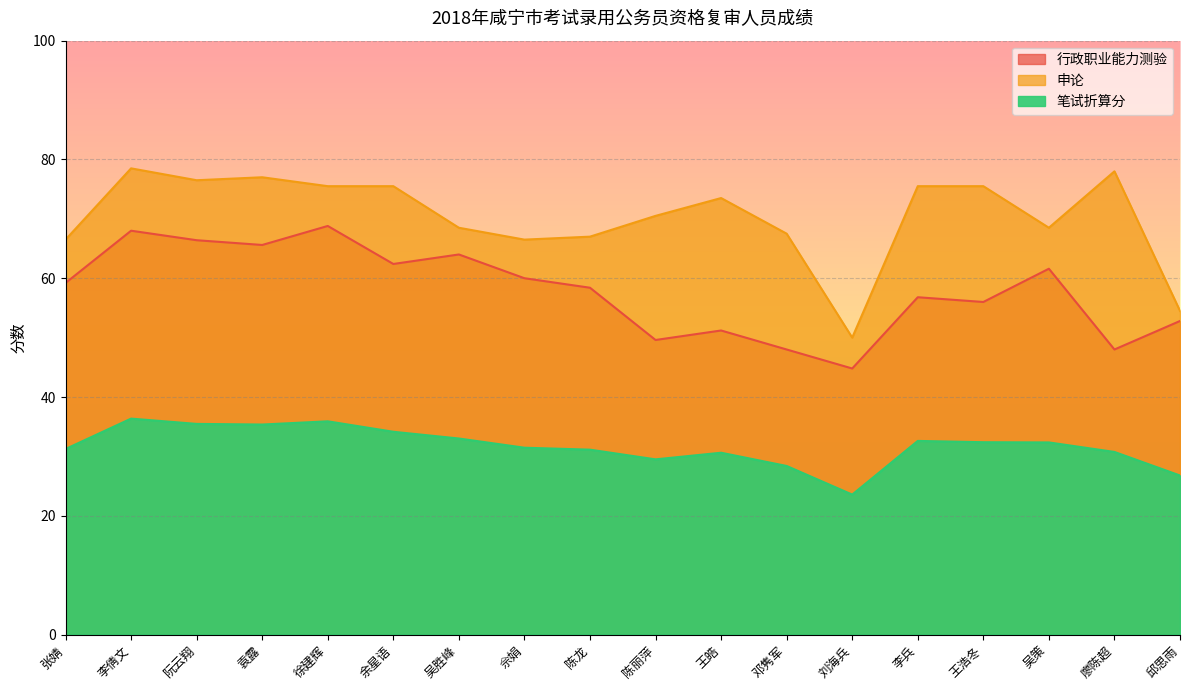

What is the greatest value displayed?

78.5